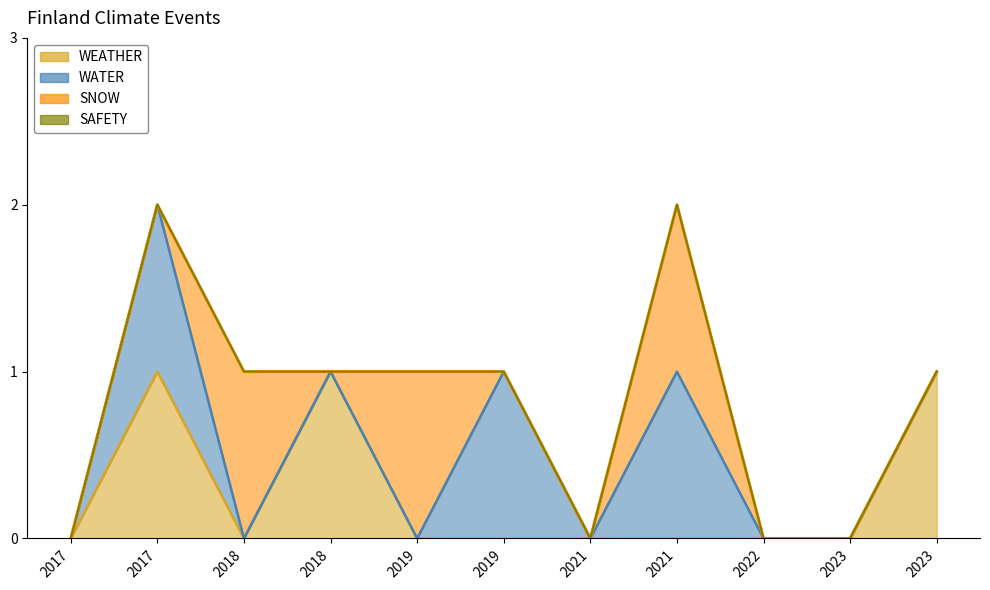

How many values in the WATER series exceed 0?

3